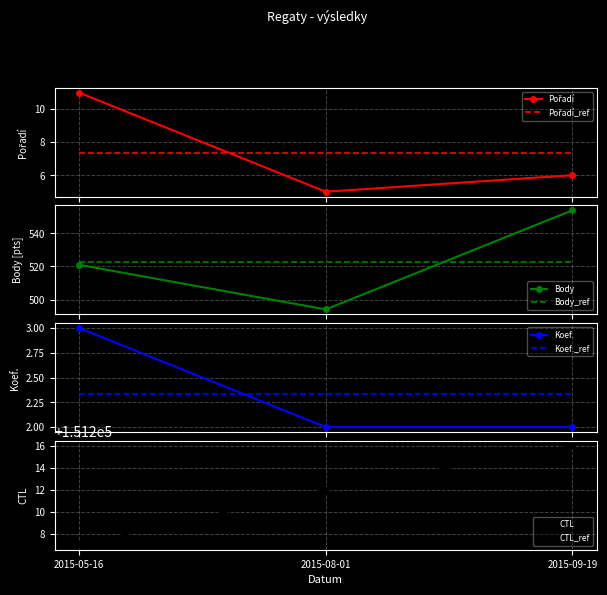

List the labels in order of Koef. value, smallest first.

2015-08-01, 2015-09-19, 2015-05-16